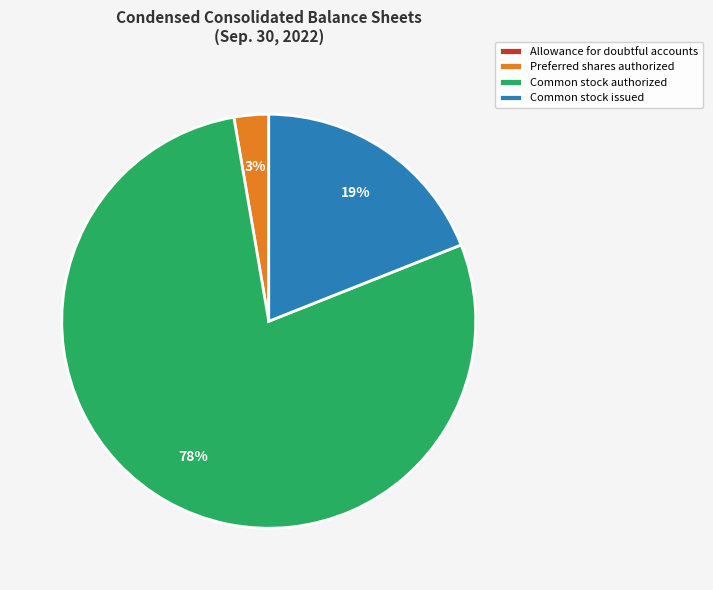

The Preferred shares authorized slice represents 3% of the pie. True or false?

True